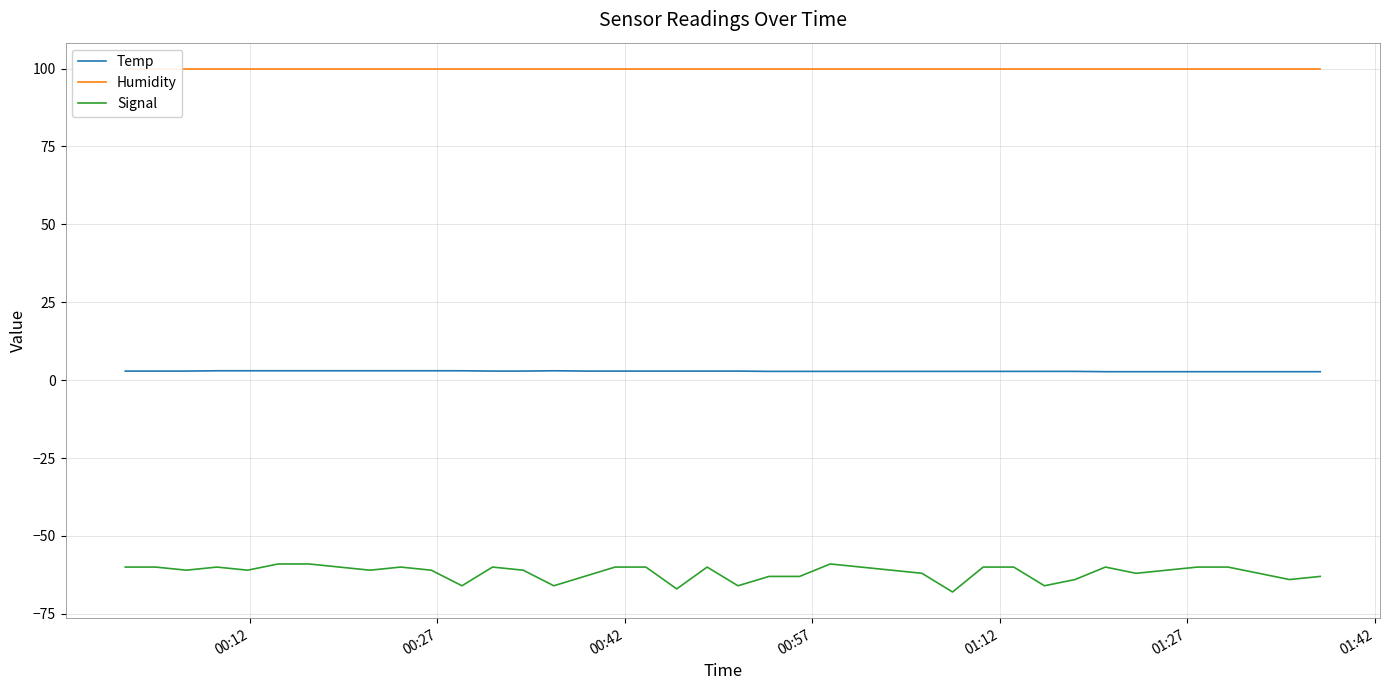

Rank the series by their average value, from lowest to highest.

Signal, Temp, Humidity